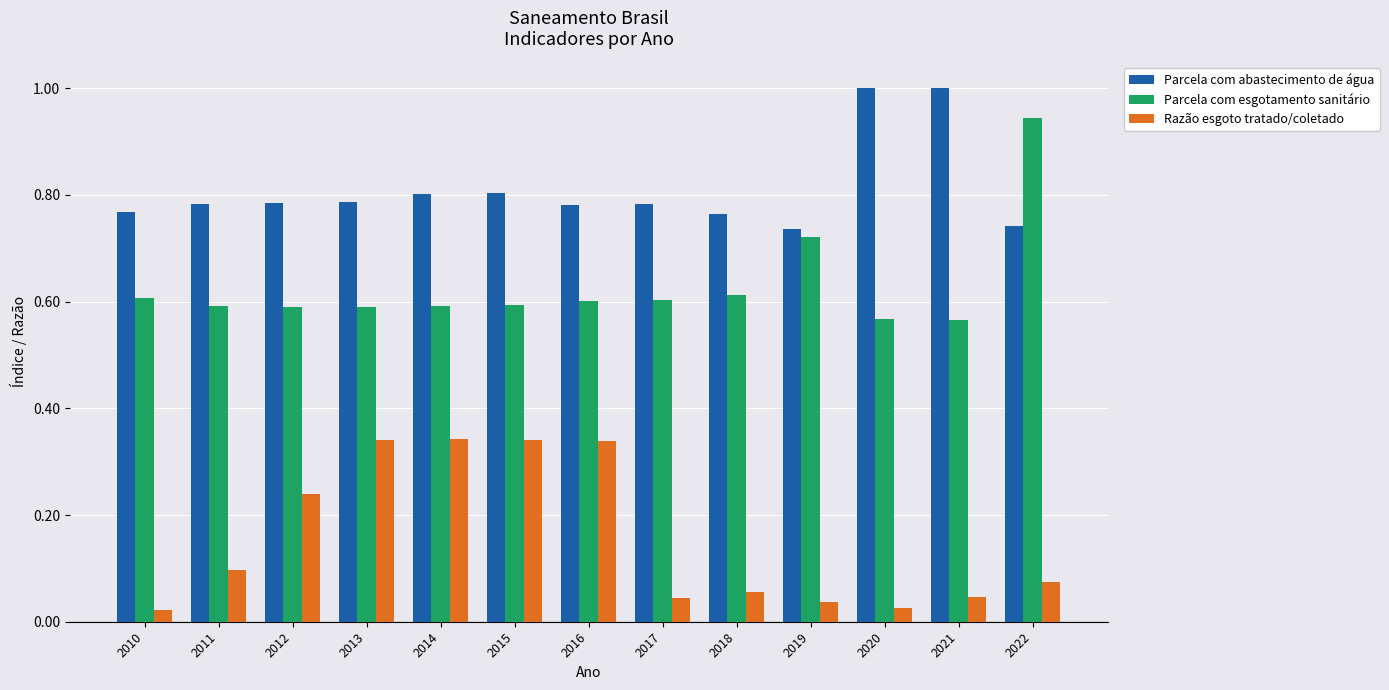

Between 2015 and 2018, which series saw the biggest shift?

Razão esgoto tratado/coletado